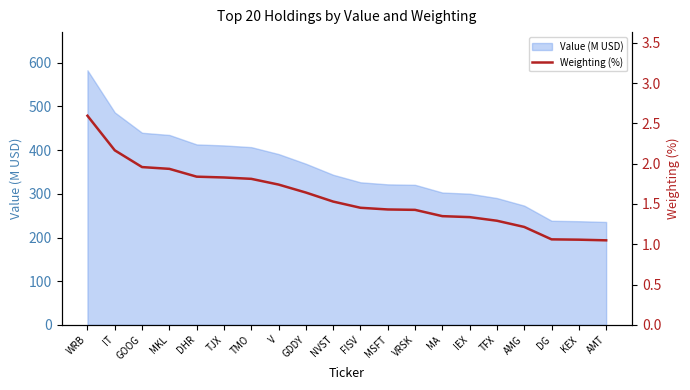

The chart shows a value of 0.7 at DG. True or false?

False